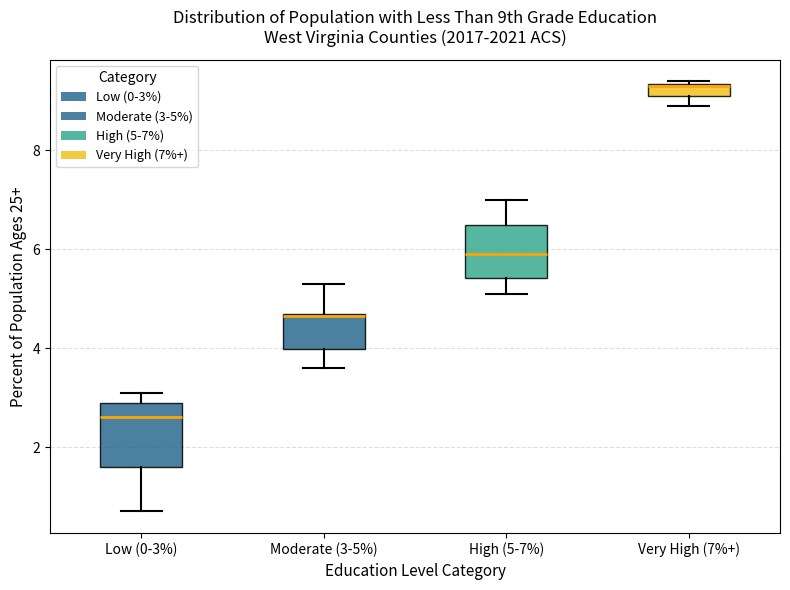

Which box's median line is the highest?

Very High (7%+)